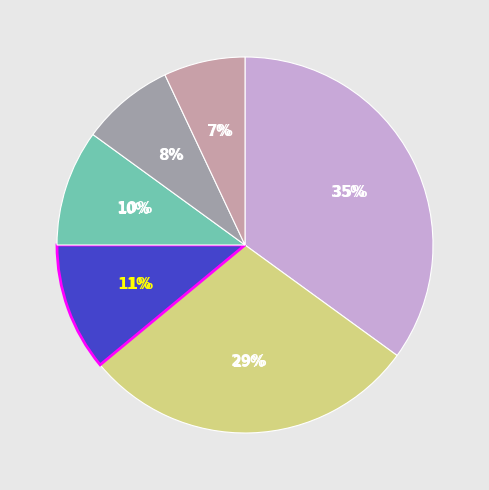

Is it true that CNY is 2% of the pie?

False